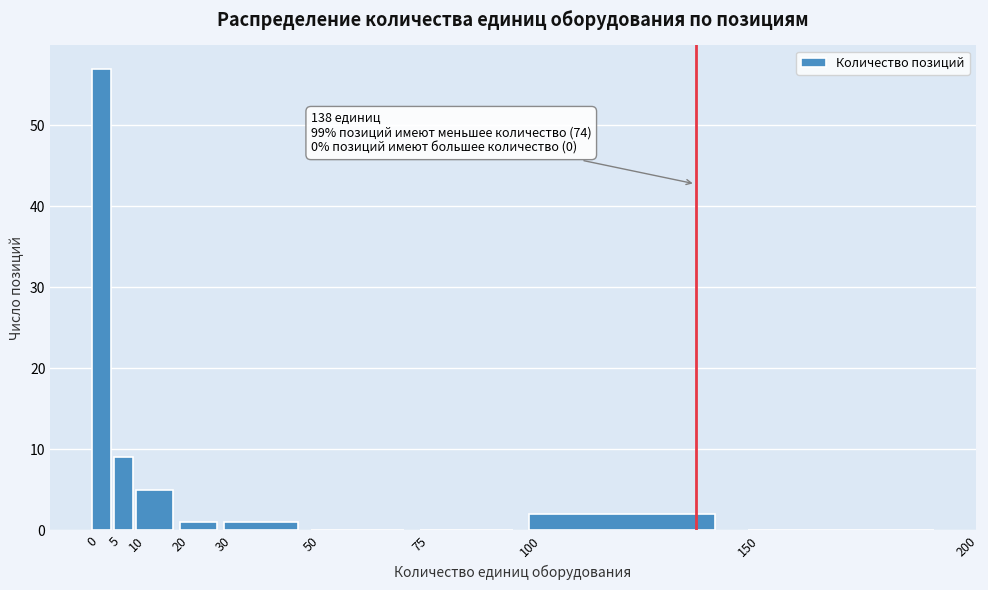

Which range on the x-axis has the tallest bar?

0 to 5